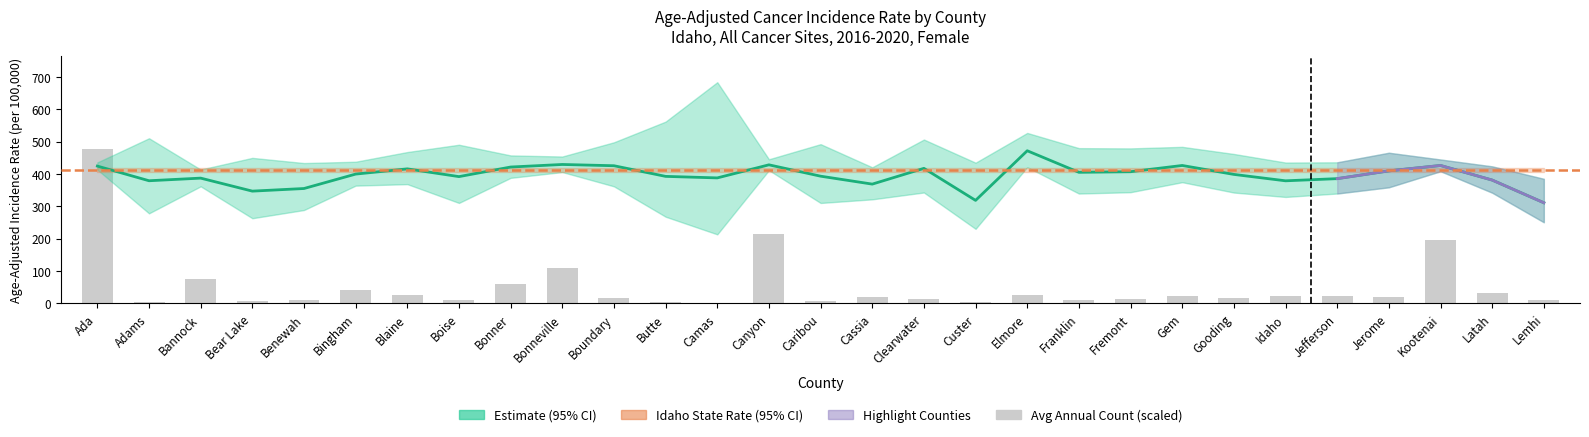

Is the value of rate at Boundary greater than the value of avg_count at Benewah?

Yes